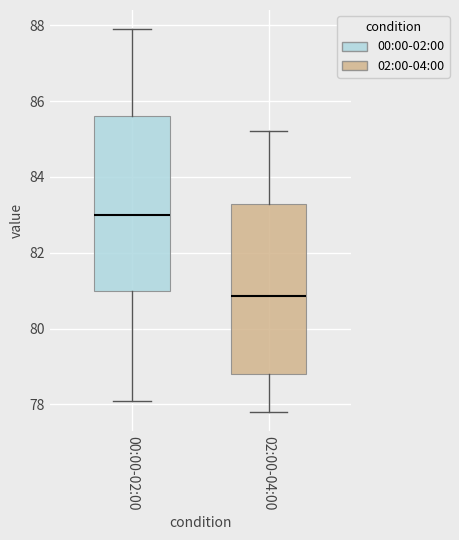

Which box has the lowest median line?

02:00-04:00